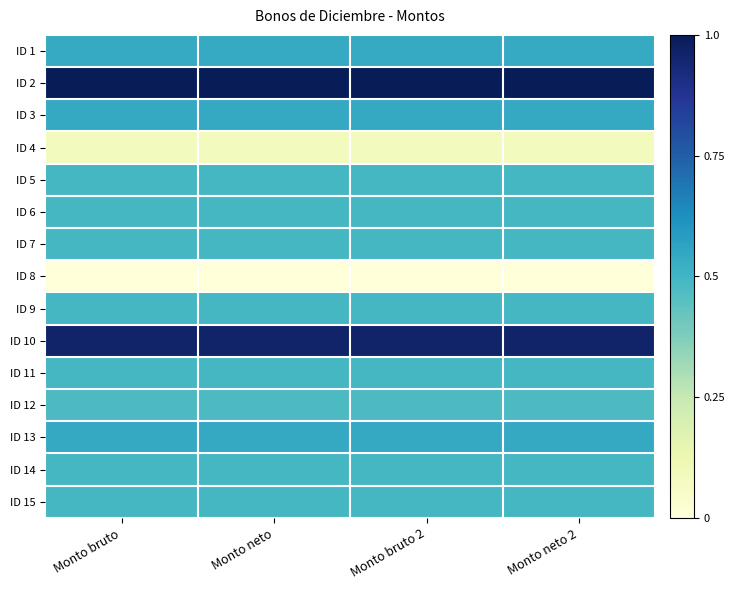

At Monto bruto, list the series in order from smallest to largest.

ID 8, ID 4, ID 12, ID 5, ID 6, ID 7, ID 9, ID 11, ID 14, ID 15, ID 1, ID 3, ID 13, ID 10, ID 2